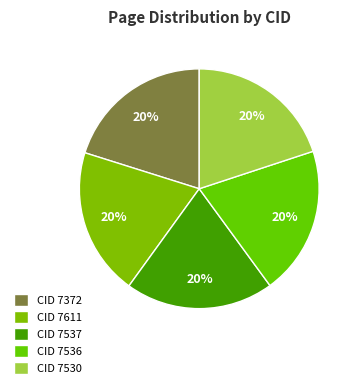

Between CID 7372 and CID 7530, which is larger?

CID 7372